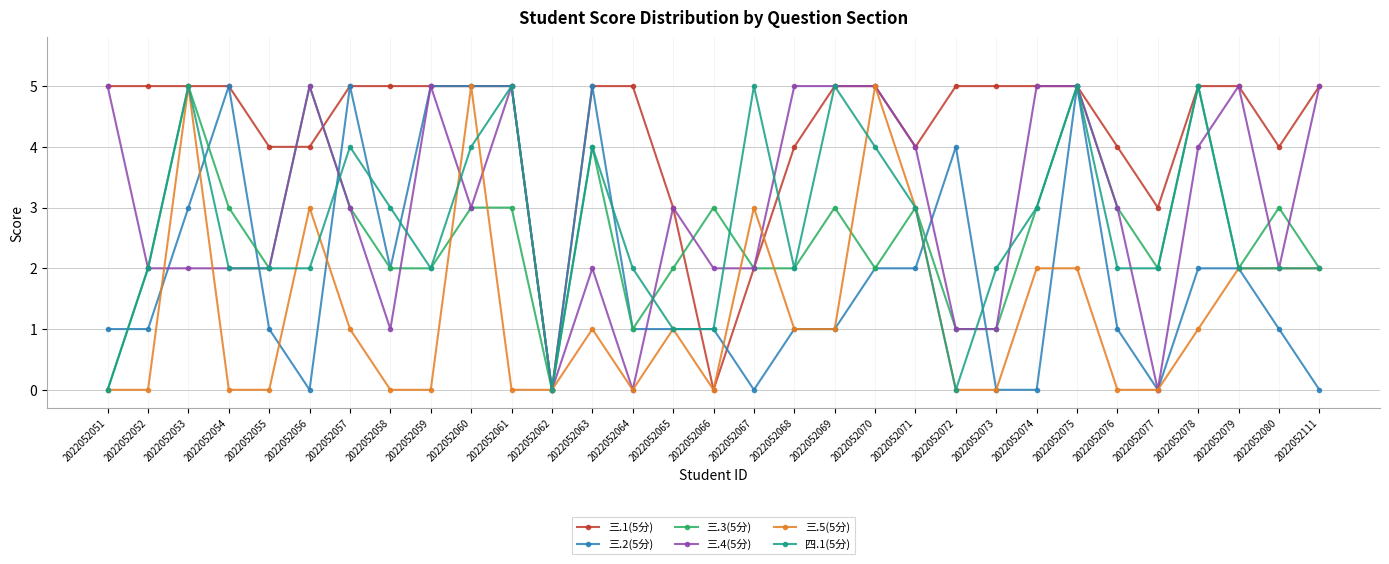

Is the value of 四.1(5分) at 2022052072 greater than the value of 三.3(5分) at 2022052059?

No